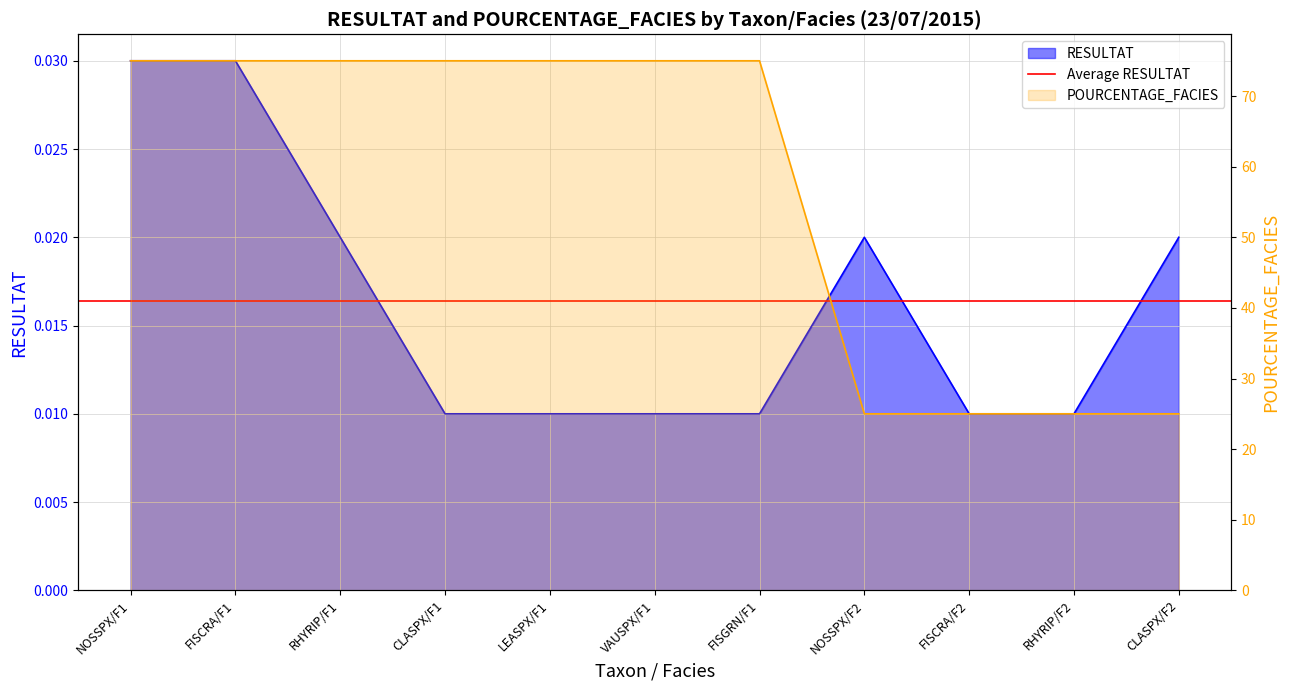

What is the difference between the highest and lowest values at RHYRIP/F2?

25.0